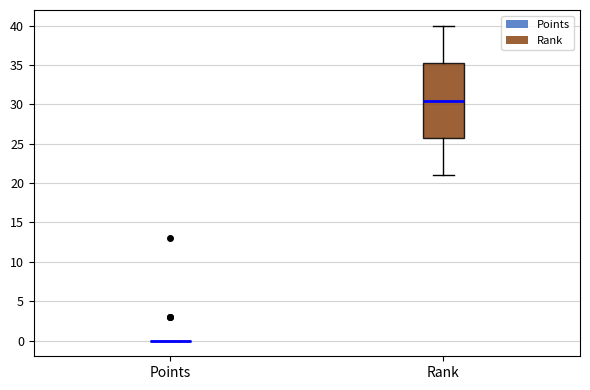

Reading left to right, read every box against the y-axis: the position of its median line, the range the box covers, and the ends of its whiskers. The values are not printed on the chart, so give them approximately, as read against the axis.

Points: box collapsed to a line at 0.0, whiskers 0.0 to 0.0
Rank: median 30.5, box 26.0 to 35.5, whiskers 21.0 to 40.0